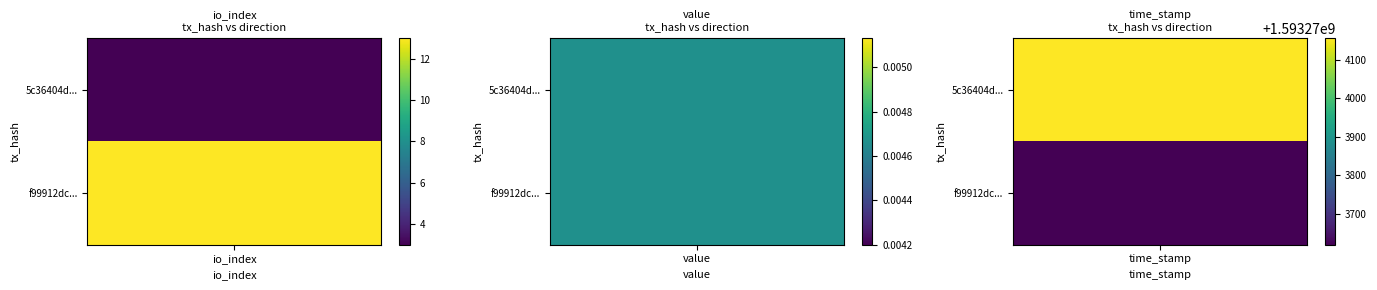

Is the value of f99912dc54fdd80ebc0fec6ce33a3871d1d20d7 at direction greater than the value of 5c36404dae3c99994f8acf8be64e526f6b17761 at time_stamp?

No